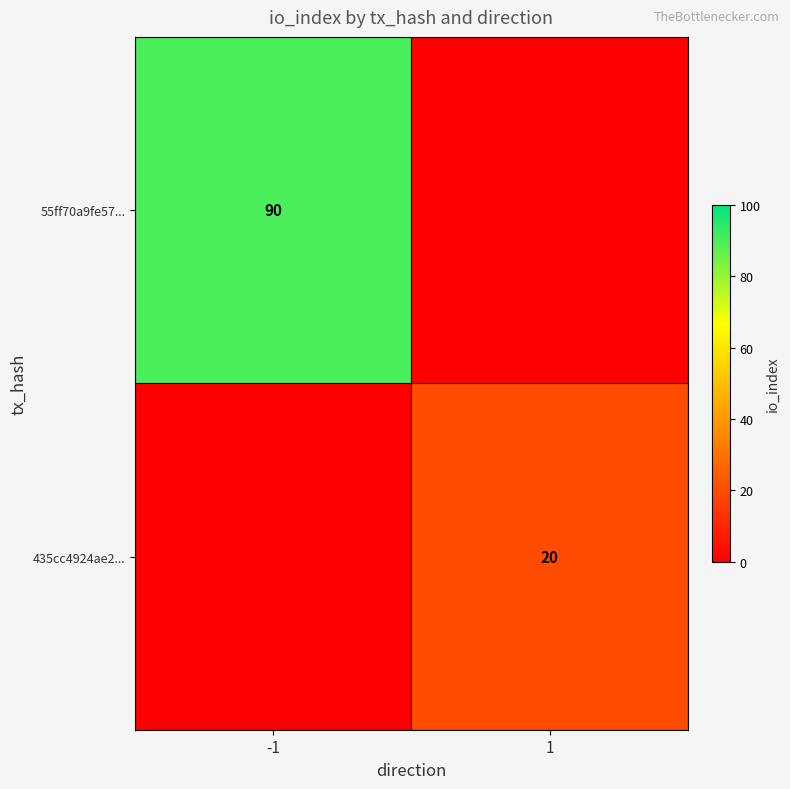

Is the value of 435cc4924ae2... at 1 greater than the value of 55ff70a9fe57... at -1?

No